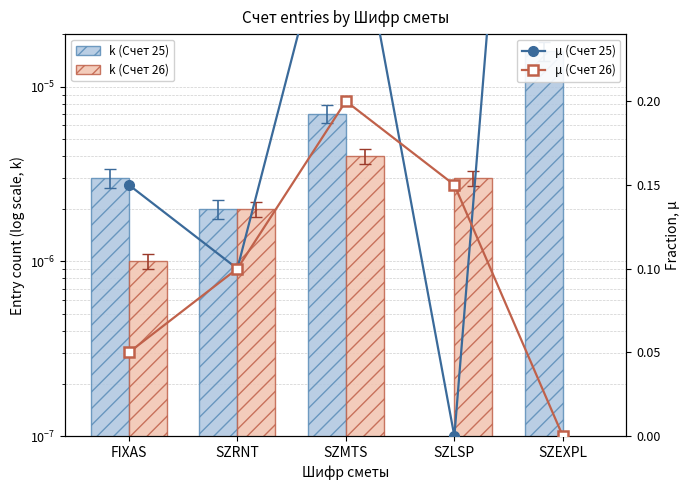

What is the maximum value for μ (Счет 25)?

0.8